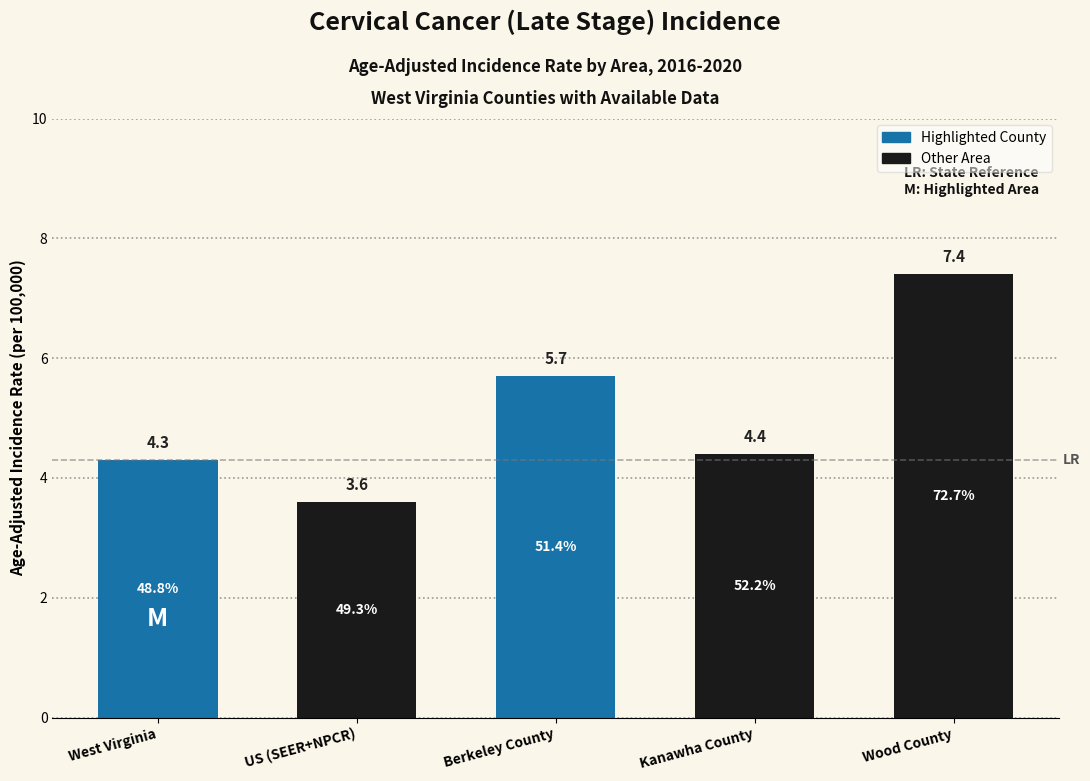

At which label does the data first exceed 4?

West Virginia